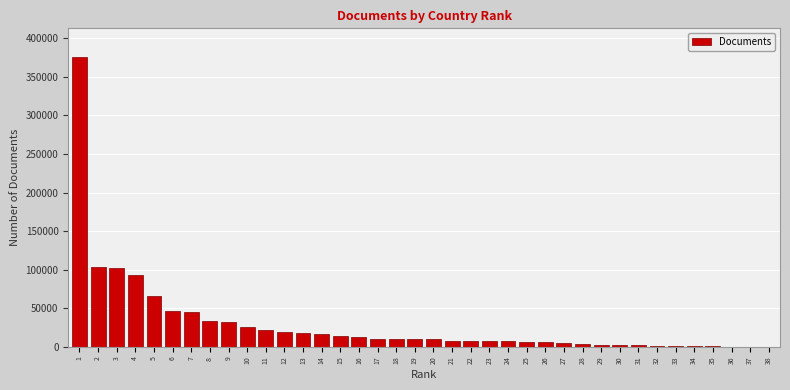

What is the change in value from 6 to 11?

-25004